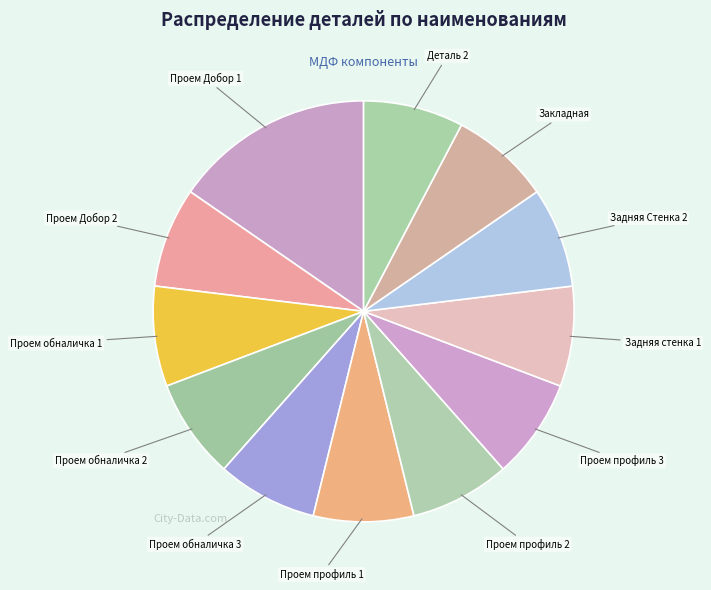

How many segments does this pie chart have?

12